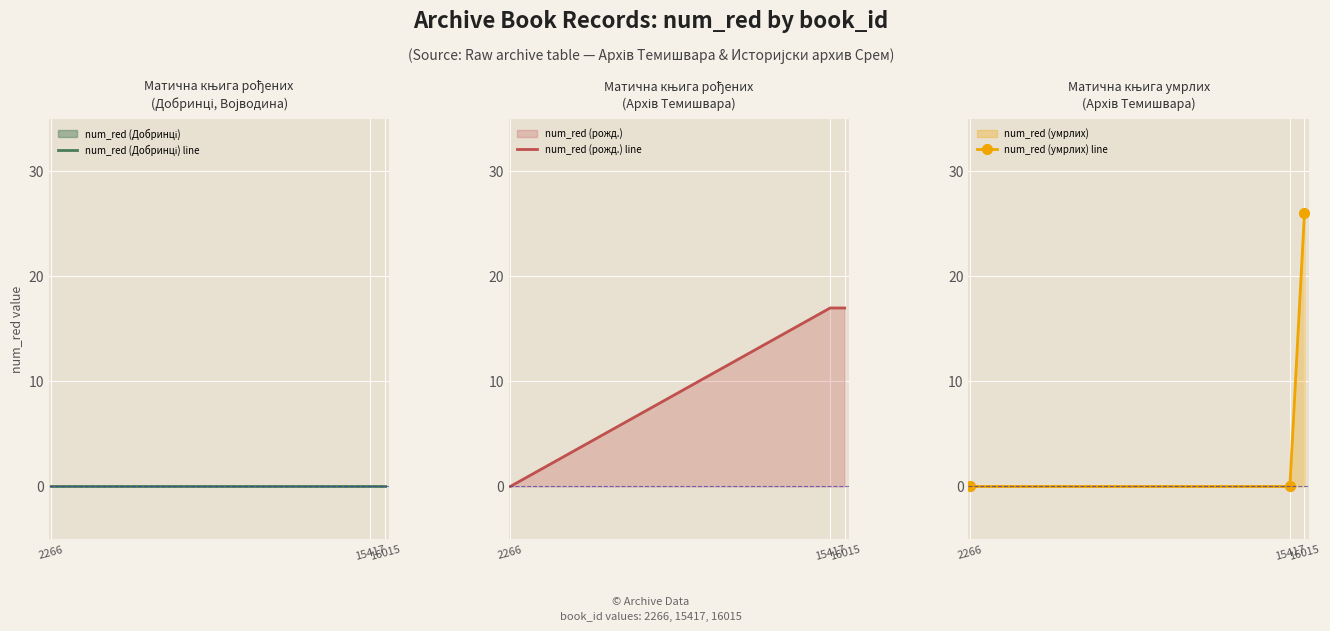

What is the highest value of the num_red (рожд.) line series?

17